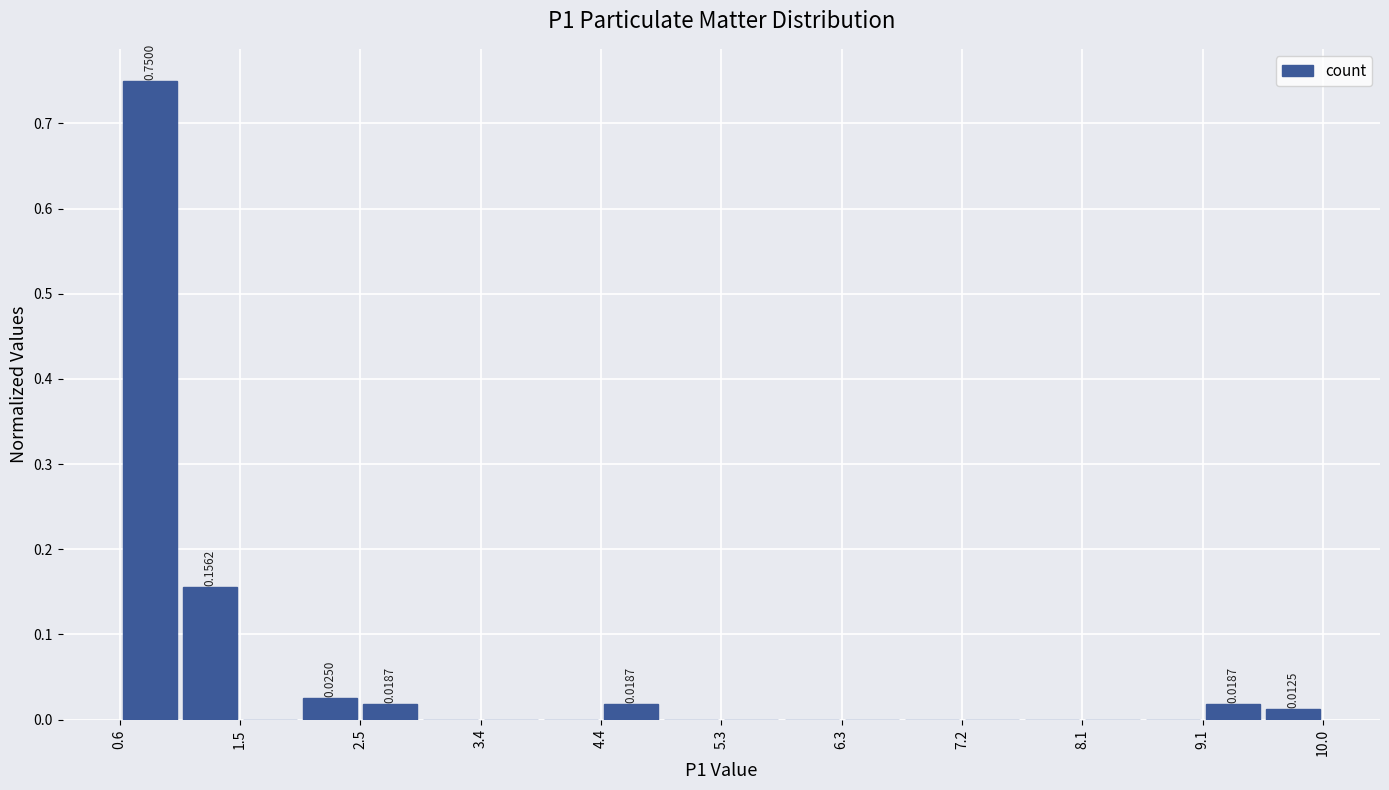

Over which range of the x-axis is the bar tallest?

0.6 to 1.1